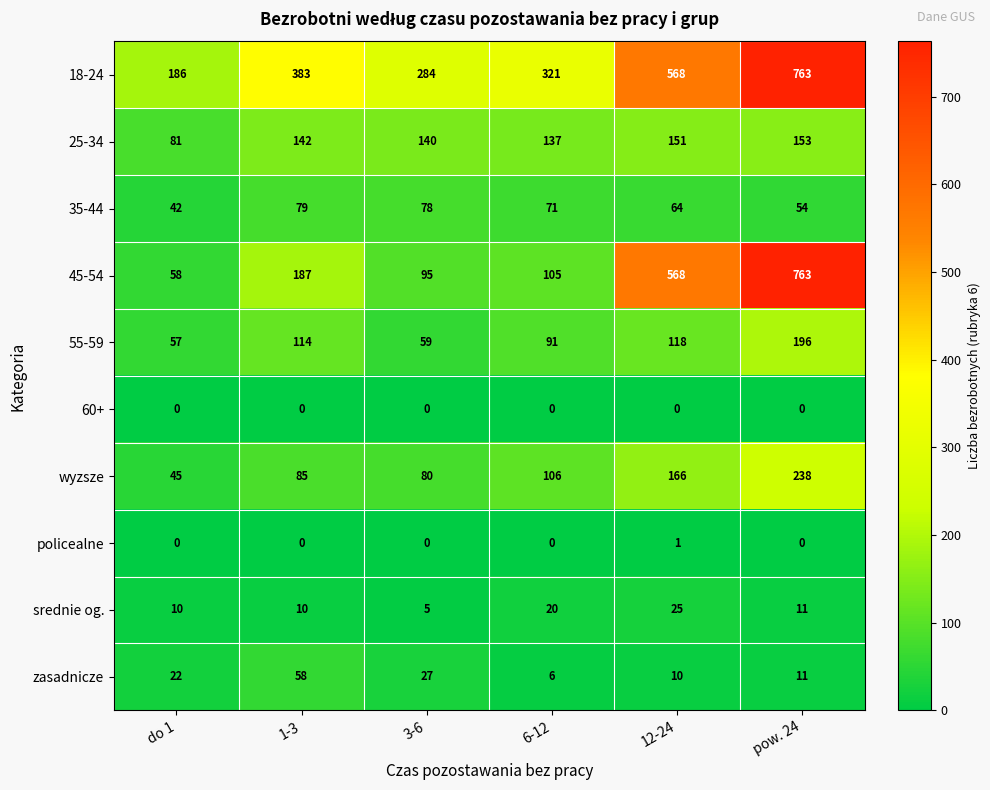

What is the greatest value displayed?

763